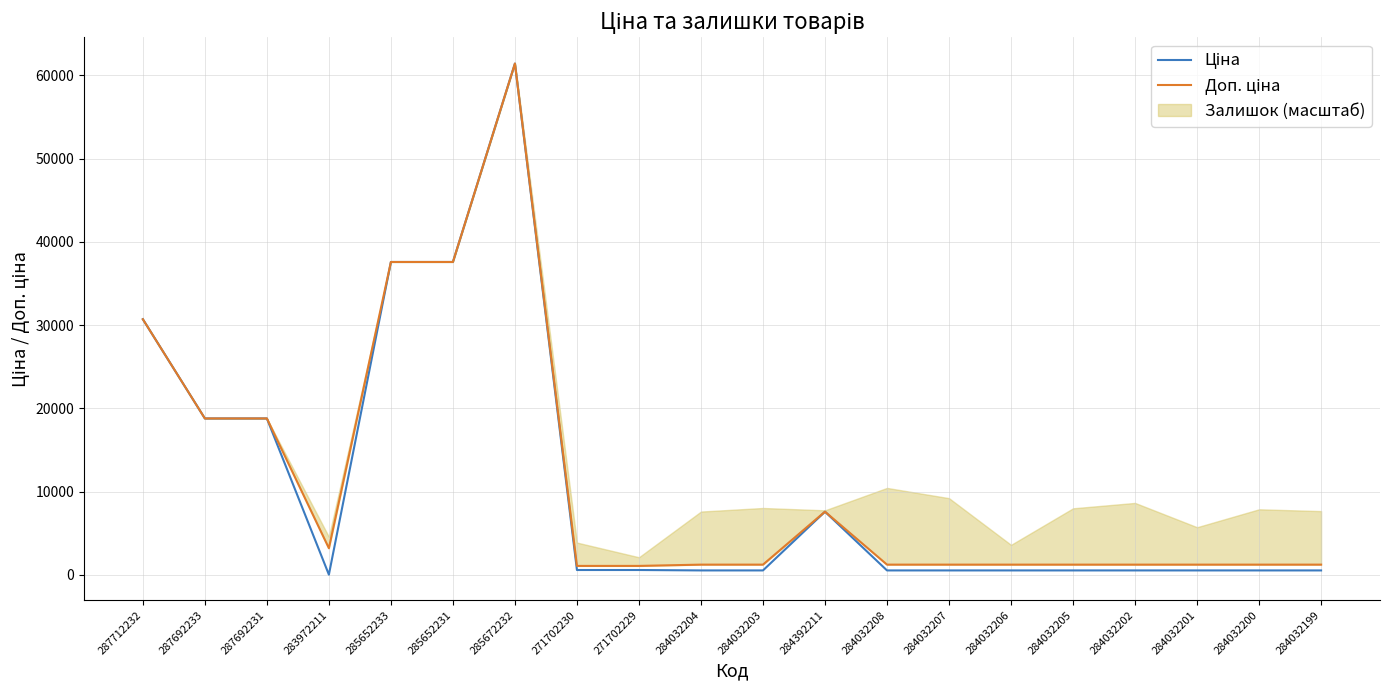

At which category does Ціна reach its first local valley?

283972211